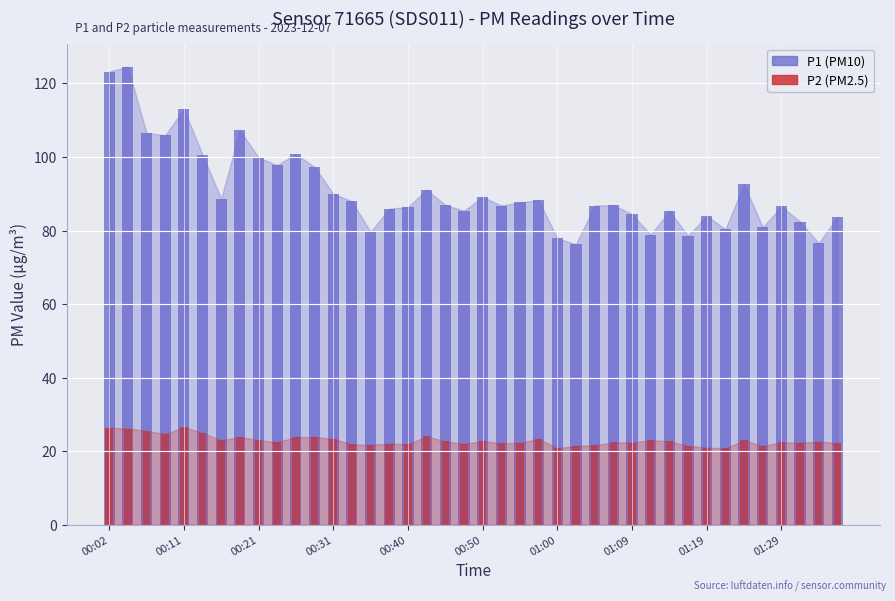

What is the label of the 24th bar from the right?

00:40